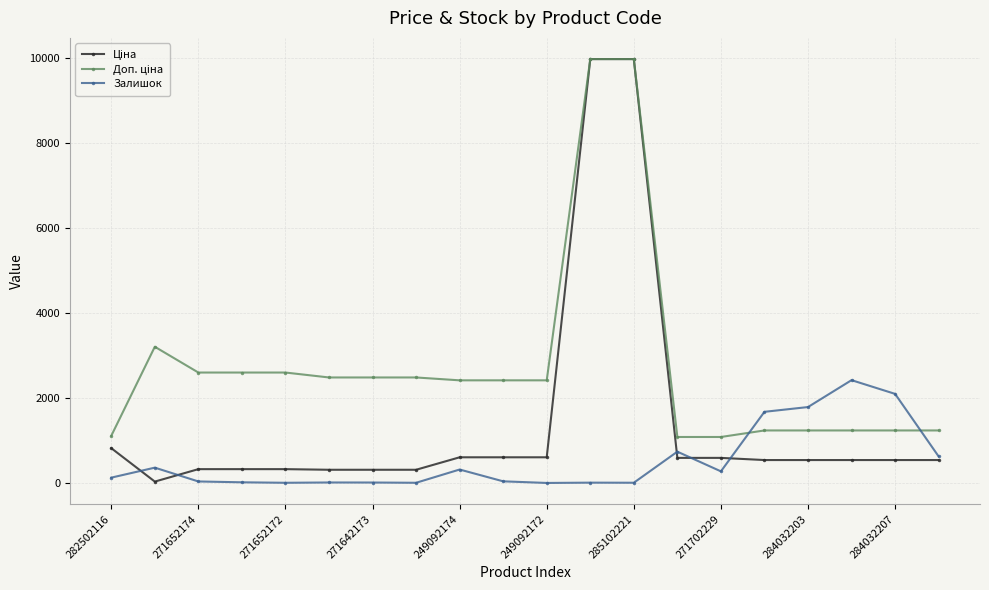

True or false: Залишок has more than 0 points higher than both neighbors.

True